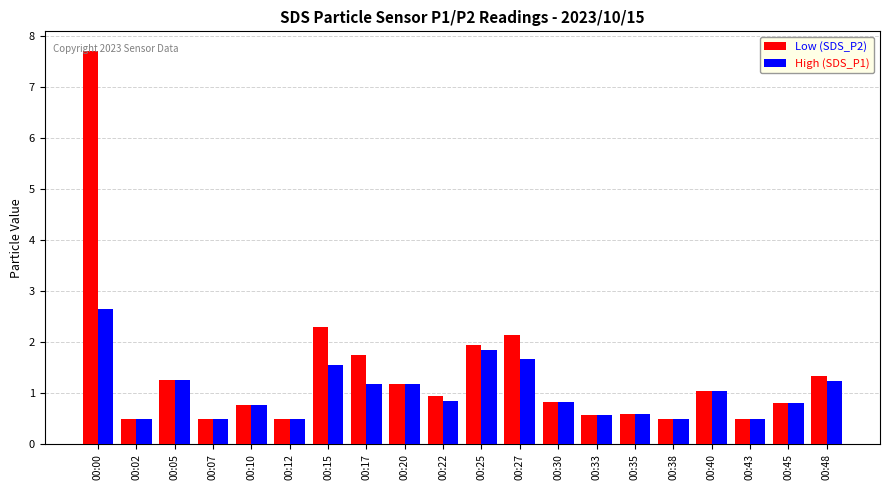

Which category has the highest value across all series?

00:00